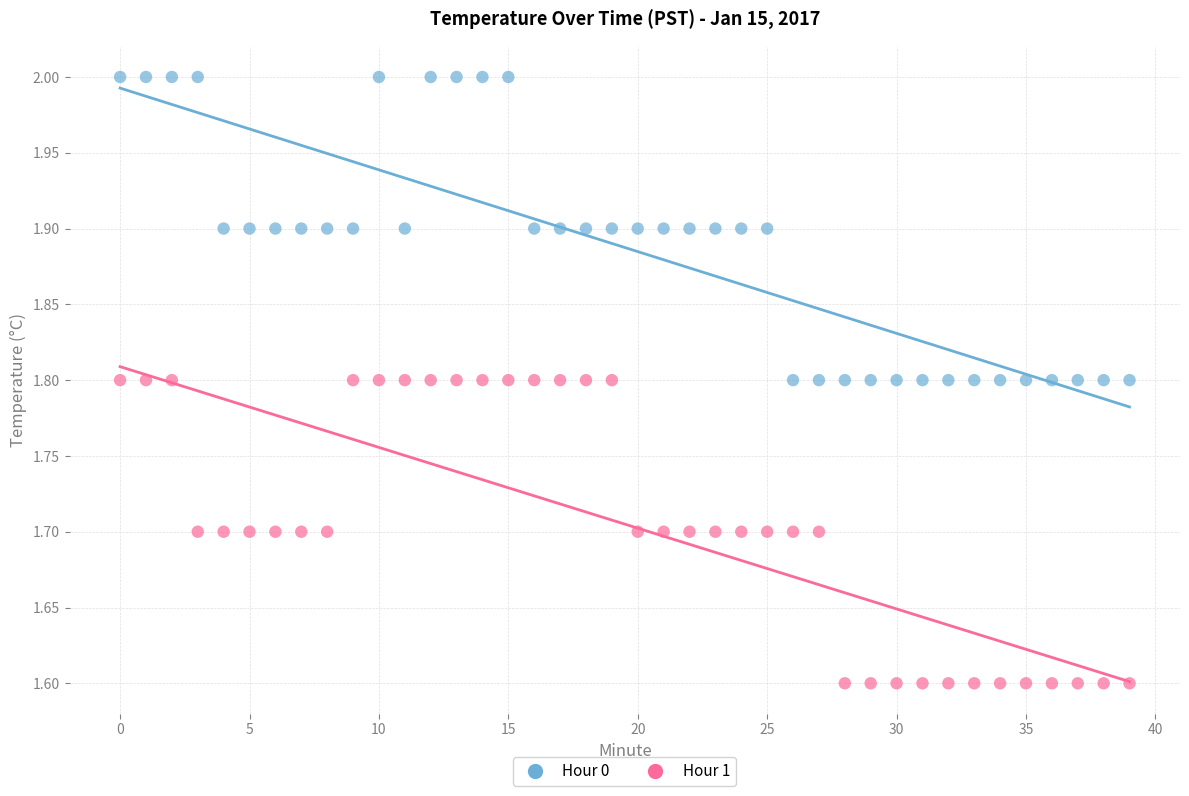

Which series reaches the maximum Y coordinate?

Hour 0